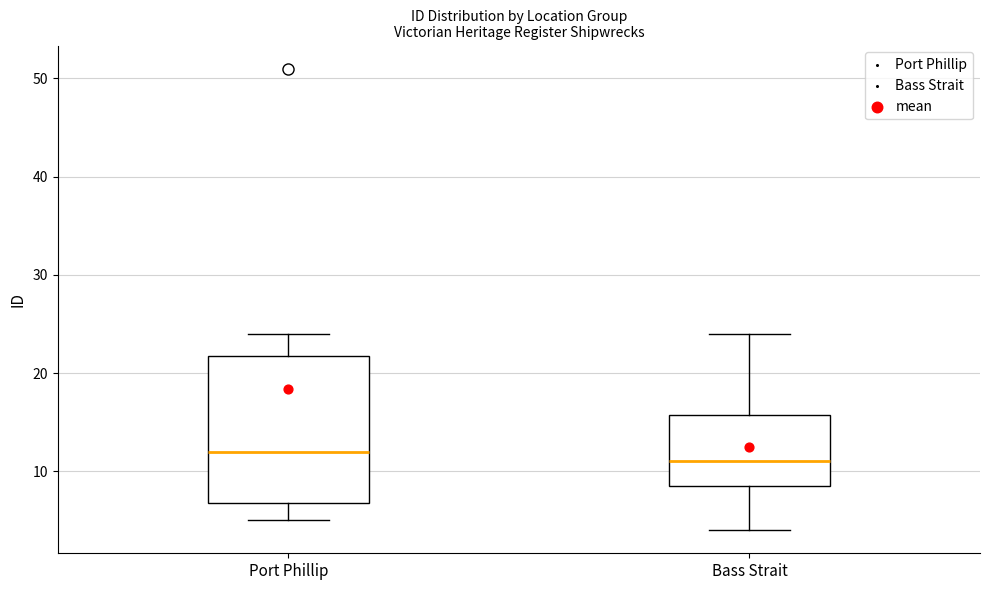

Reading left to right, transcribe this box plot: for each box, give where its median line is, the range the box spans, and where its two whiskers end, as read against the y-axis. The values are not printed on the chart, so give them approximately, as read against the axis.

Port Phillip: median 12, box 7 to 22, whiskers 5 to 24
Bass Strait: median 11, box 9 to 16, whiskers 4 to 24